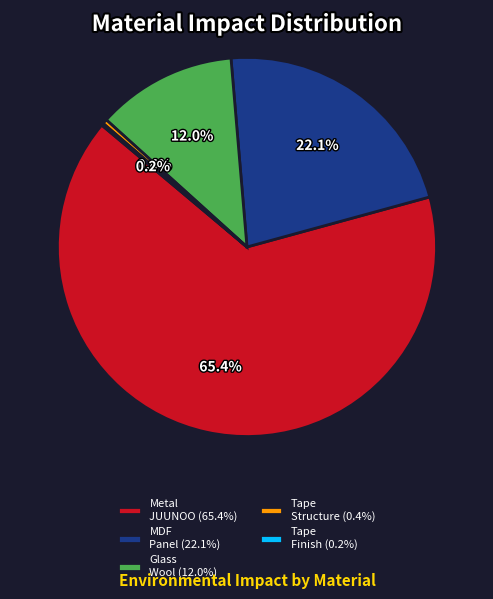

What is the total percentage of Glass Wool (12.0%) and Tape Structure (0.4%)?

12.4%